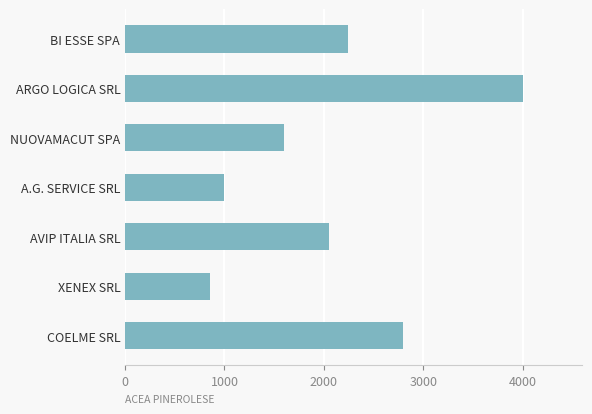

What is the label of the 1st bar from the top?

BI ESSE SPA